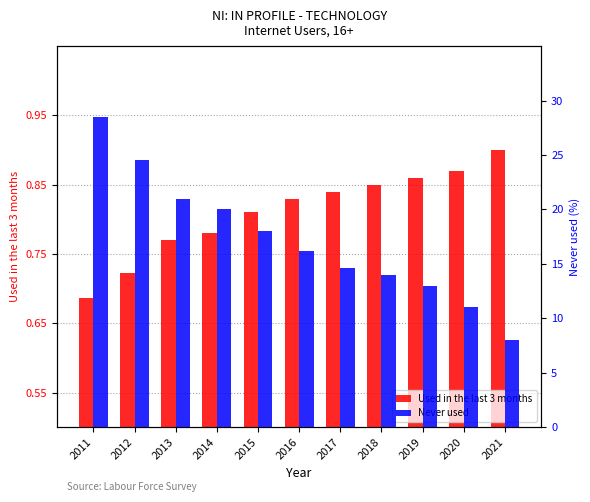

What is the sum of the Used in the last 3 months values at 2019 and 2011?

1.5